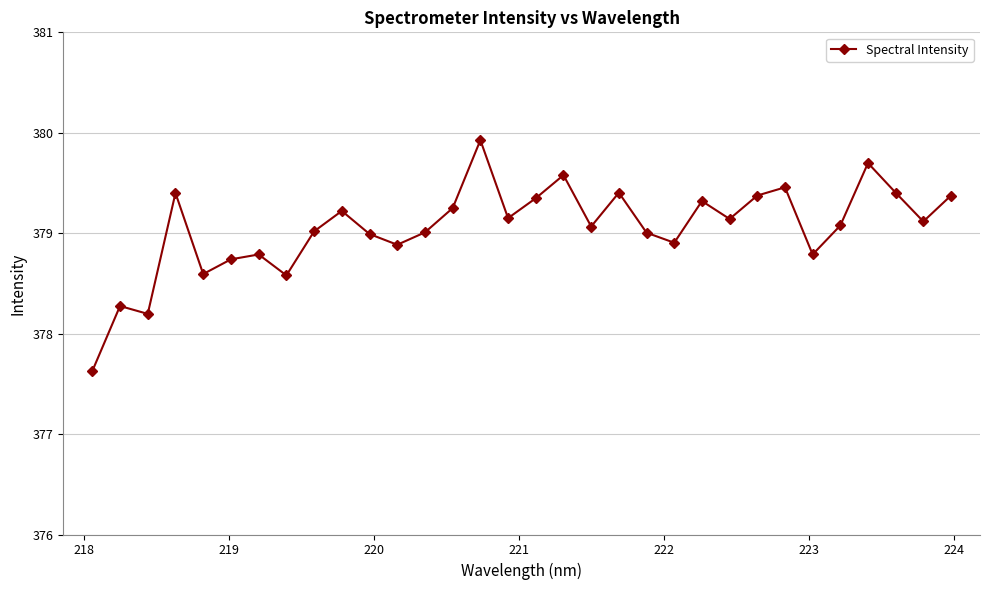

What is the greatest value displayed?

379.9